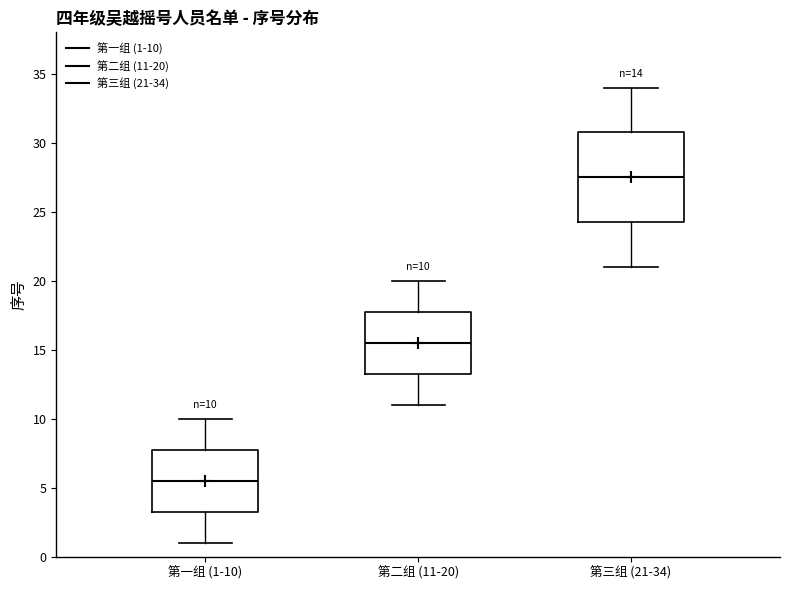

Which box has the highest median line?

第三组 (21-34)